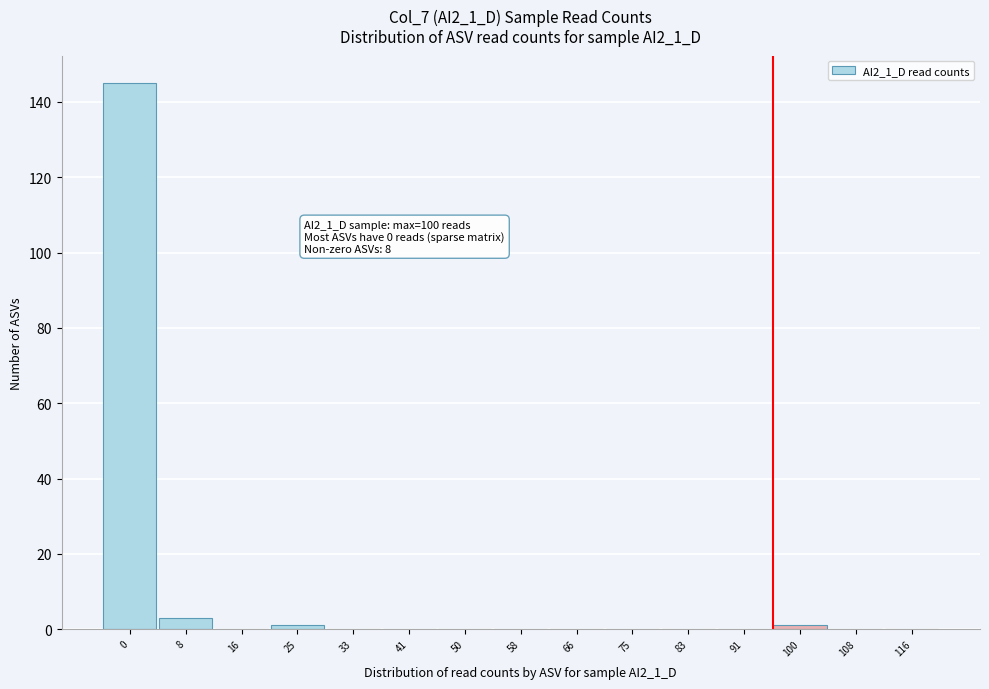

Reading left to right, what are all the values shown in this chart?

0=145	8=3	16=0	25=1	33=0	41=0	50=0	58=0	66=0	75=0	83=0	91=0	100=1	108=0	116=0